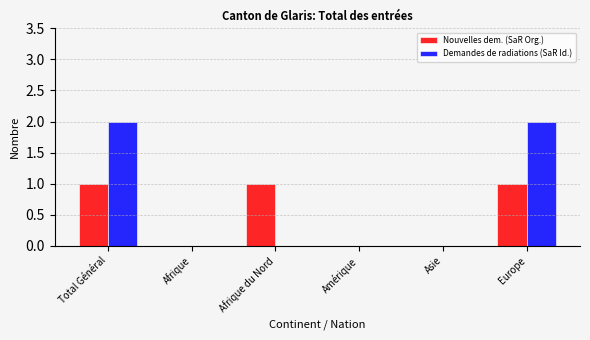

Count the Demandes de radiations (SaR Id.) values in the range 0 to 2.

6